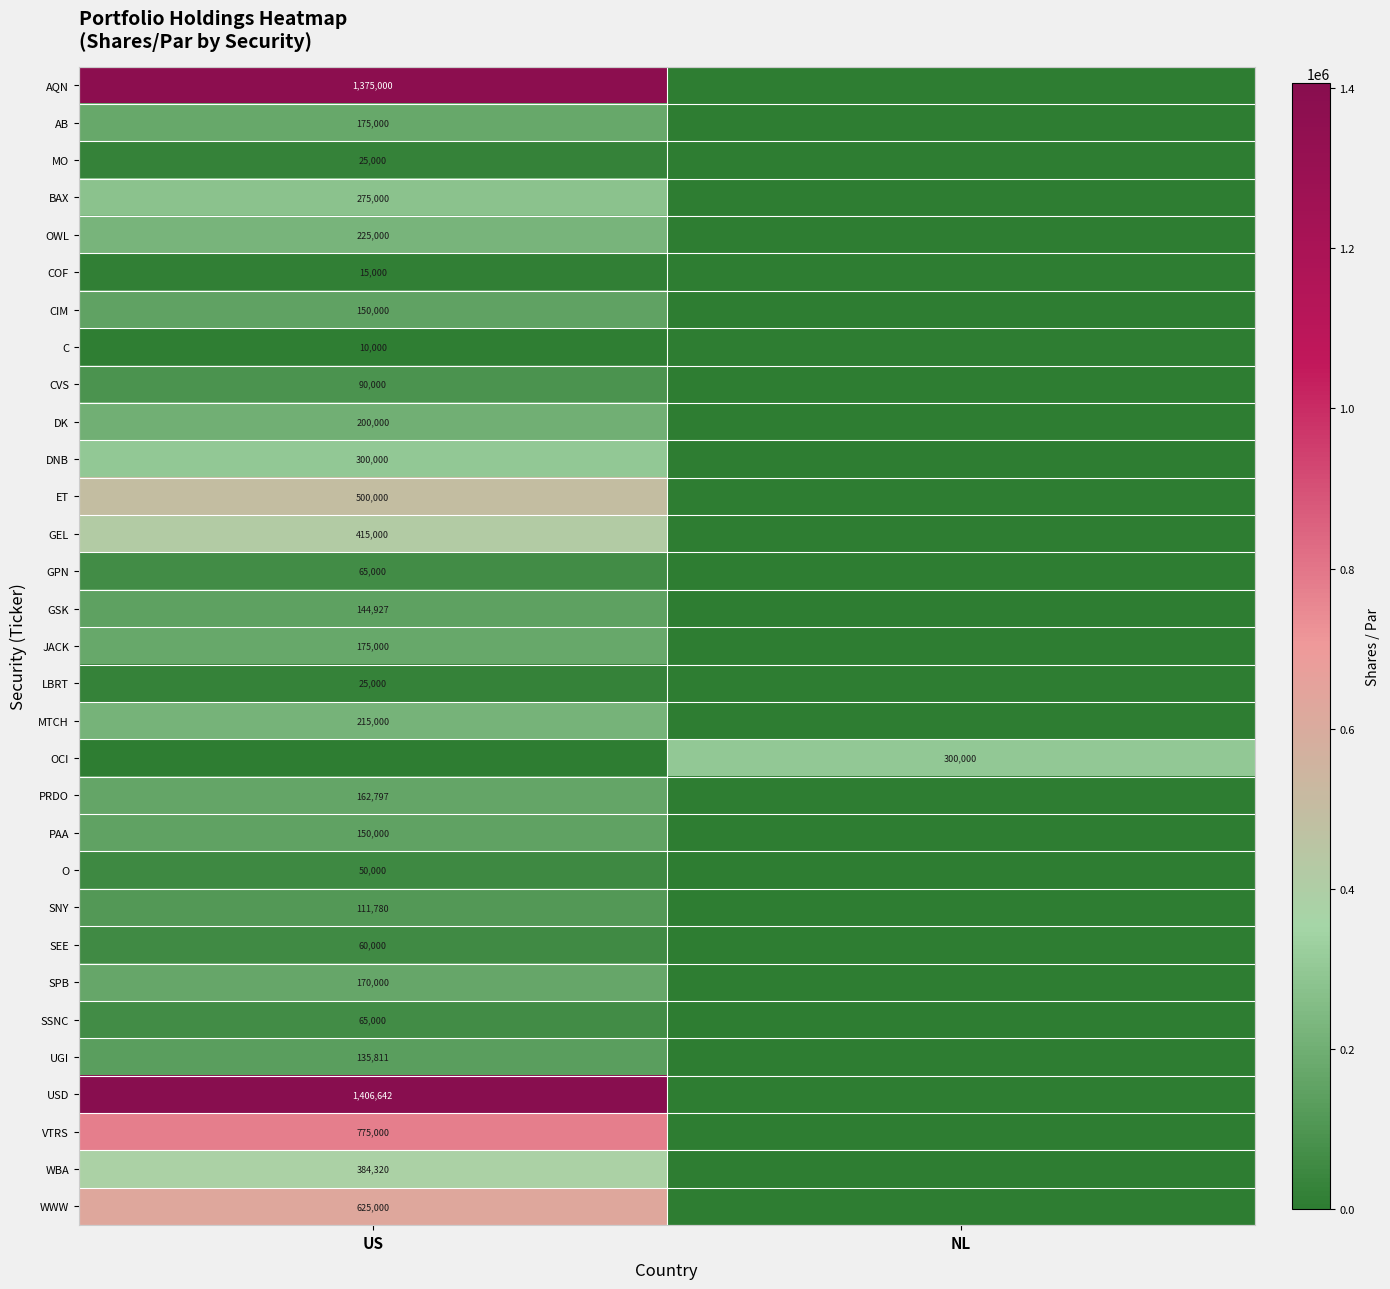

The value of GEL at US is 133522. True or false?

False